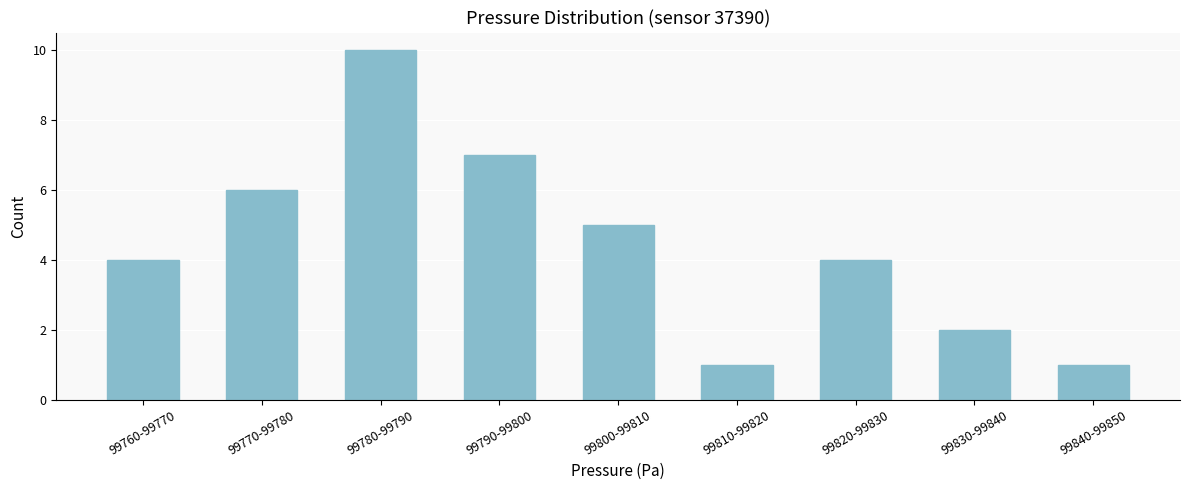

Reading left to right, extract all data points from this chart.

4	6	10	7	5	1	4	2	1